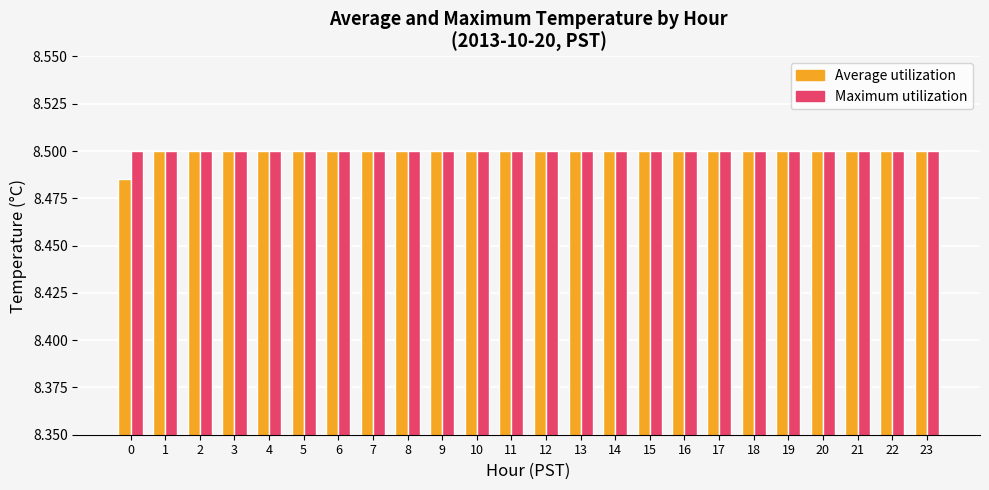

What is the total value across all series at 7?

17.0